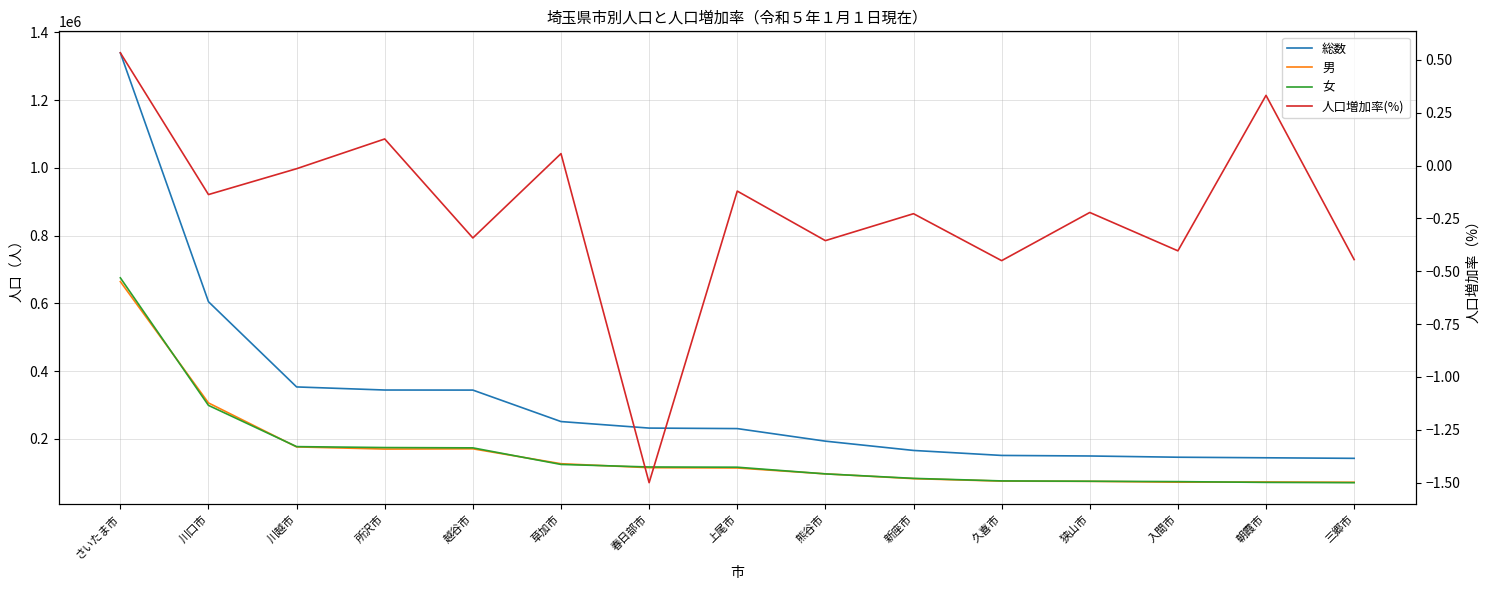

What is the difference between the maximum and second lowest values in the 人口増加率(%) series?

1.0